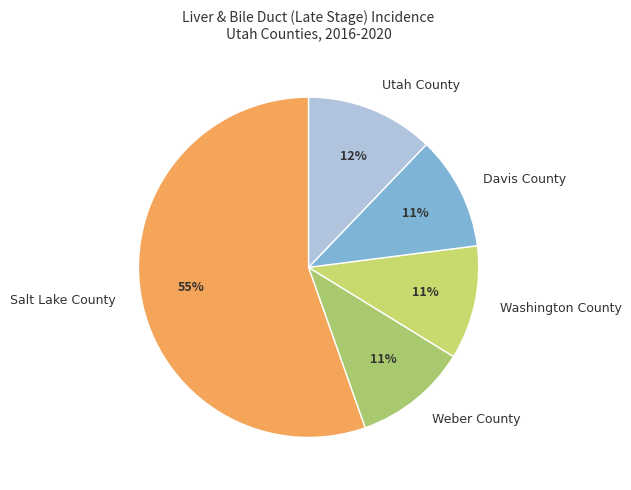

To the nearest percent, what is the average slice percentage?

20%